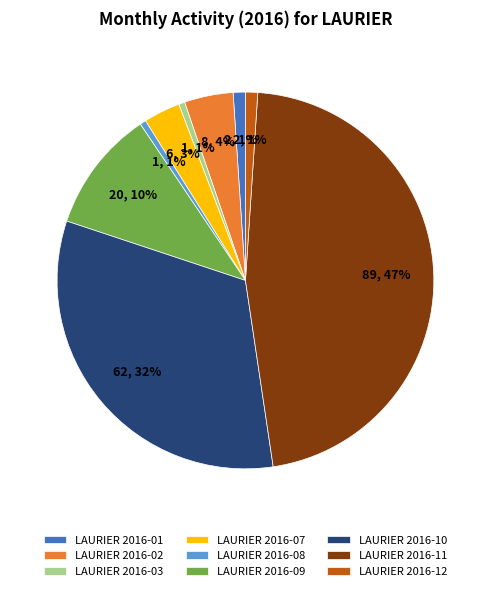

To the nearest percent, what is the average slice percentage?

11%